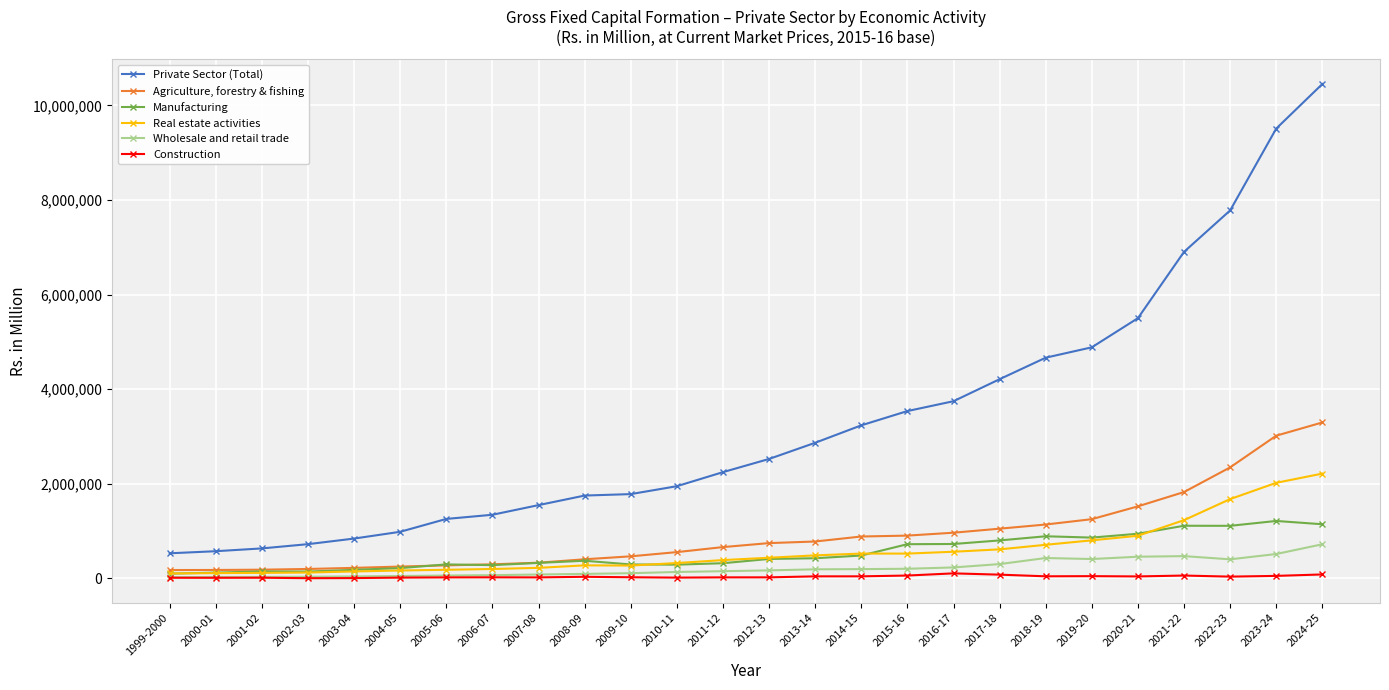

What is the minimum value for Manufacturing?

98991